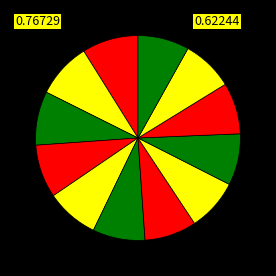

How many segments does this pie chart have?

12